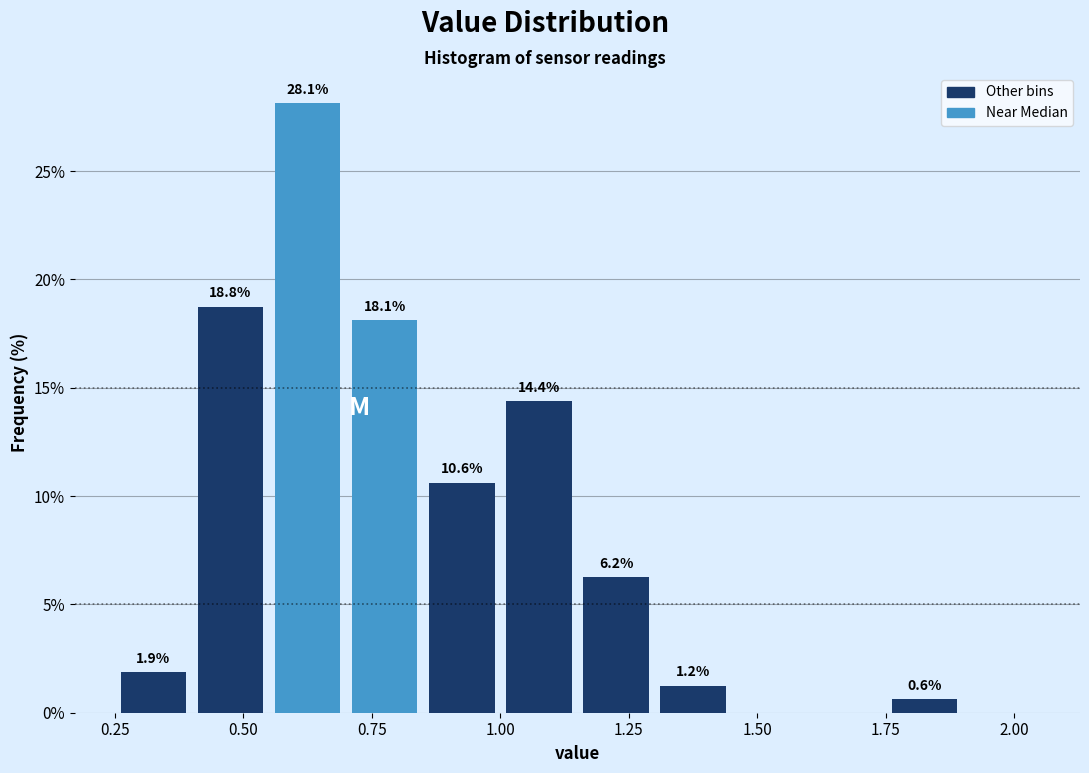

Read against the x-axis, roughly where is the centre of the tallest bar?

0.65